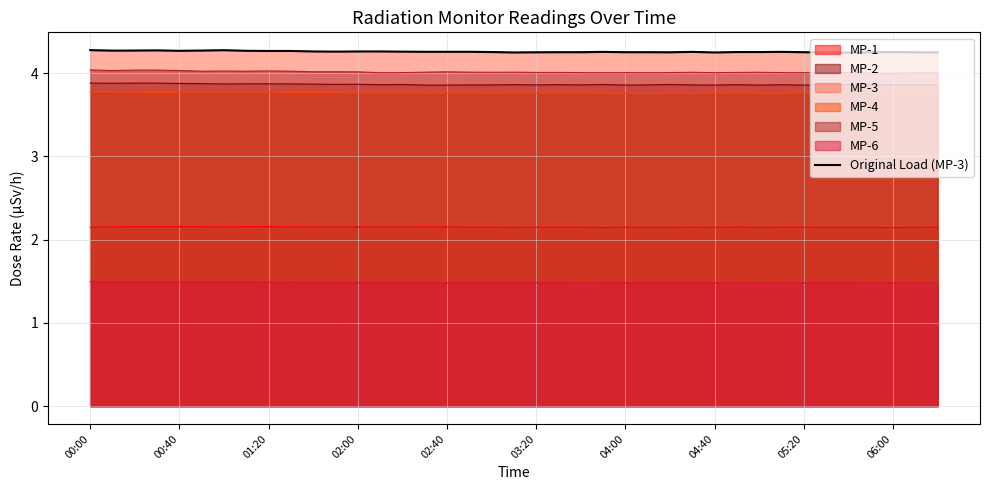

The chart shows a value of 6.0 at 06:00. True or false?

False